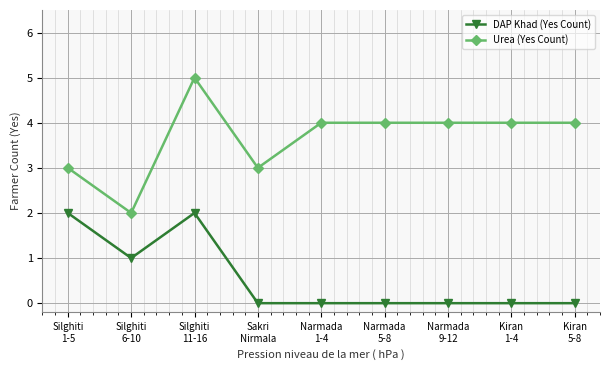

At which category does Urea (Yes Count) reach its first local peak?

Silghiti
11-16